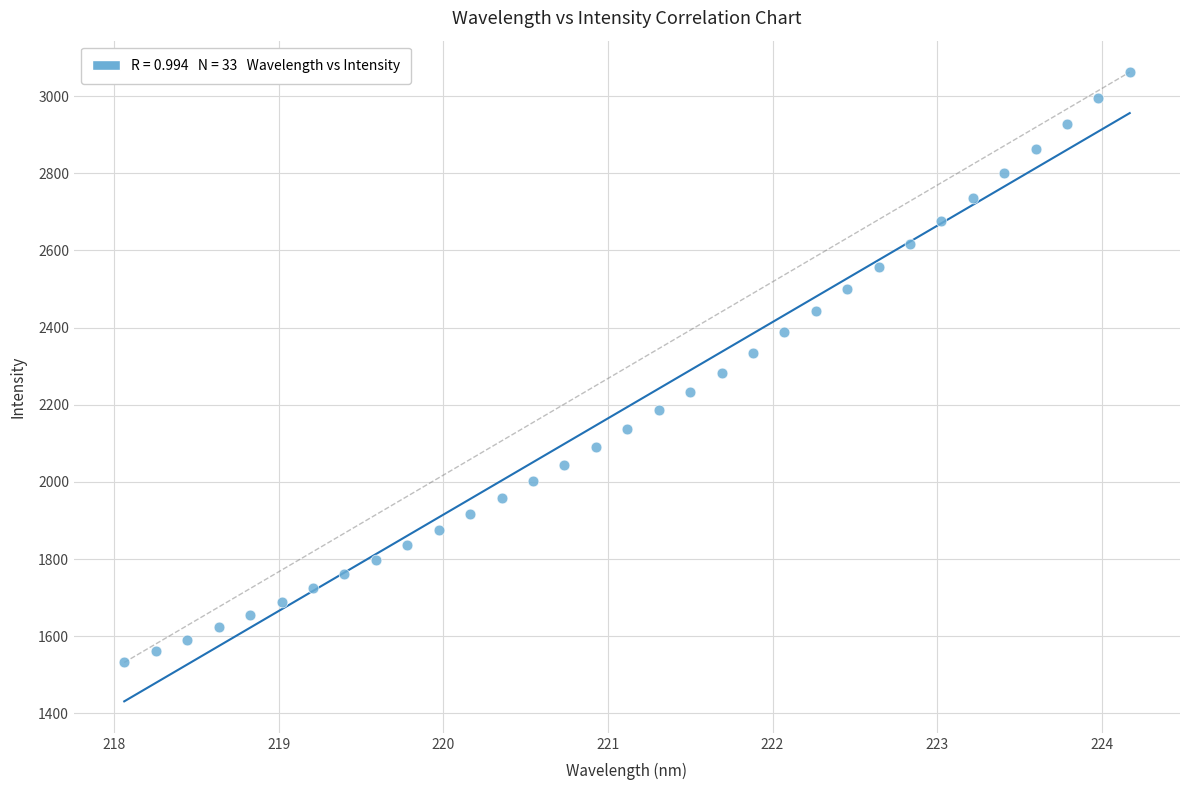

What is the range of X values (max minus min)?

6.1